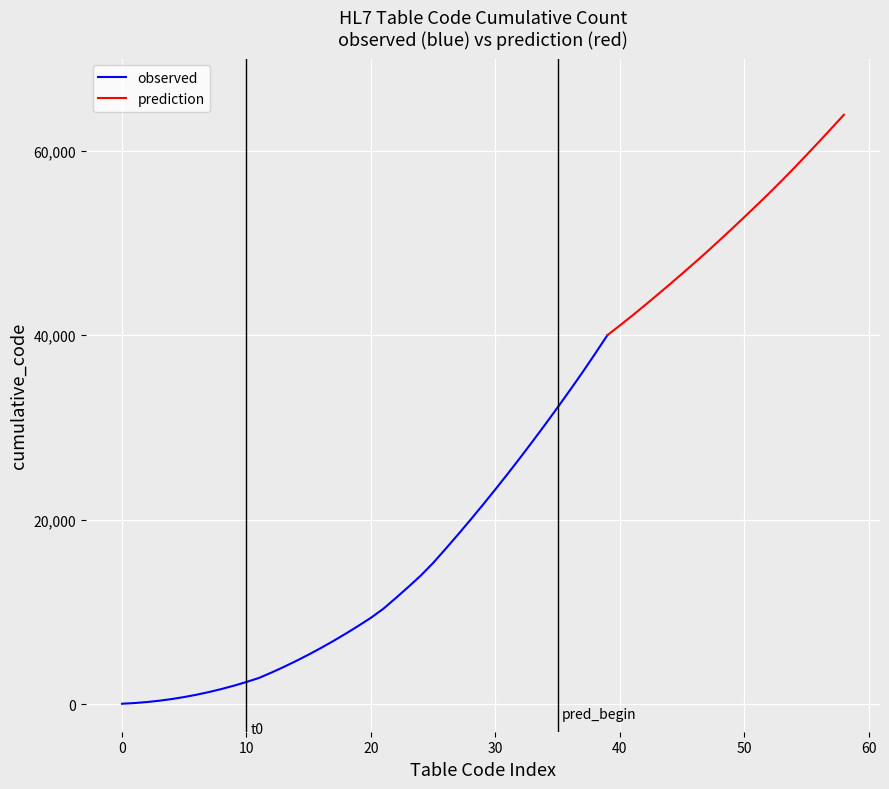

What is the lowest value of the prediction series?

40000.0